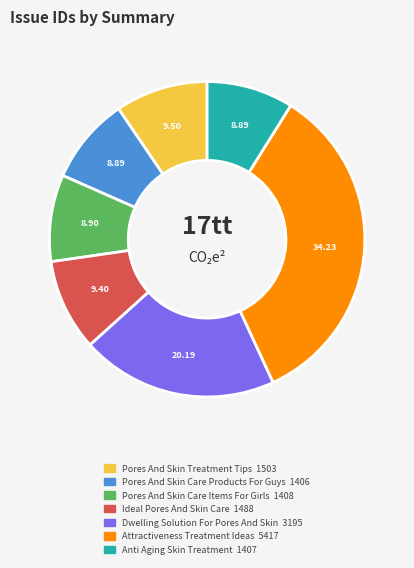

What is the largest slice in the pie chart?

Attractiveness Treatment Ideas